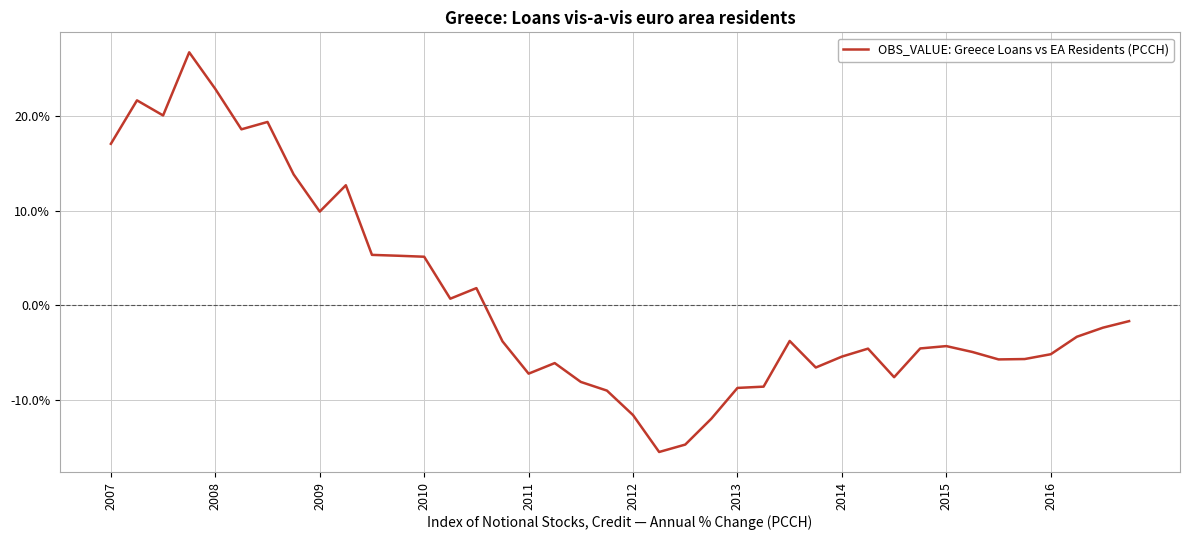

What is the greatest value displayed?

26.7